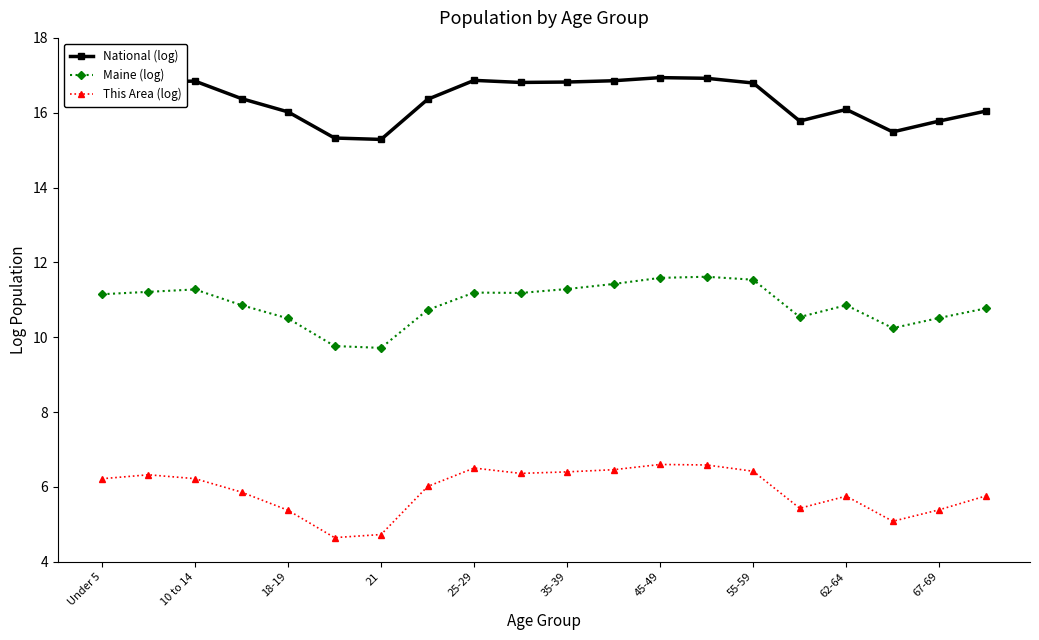

Rank the series by their maximum value, from lowest to highest.

This Area (log), Maine (log), National (log)